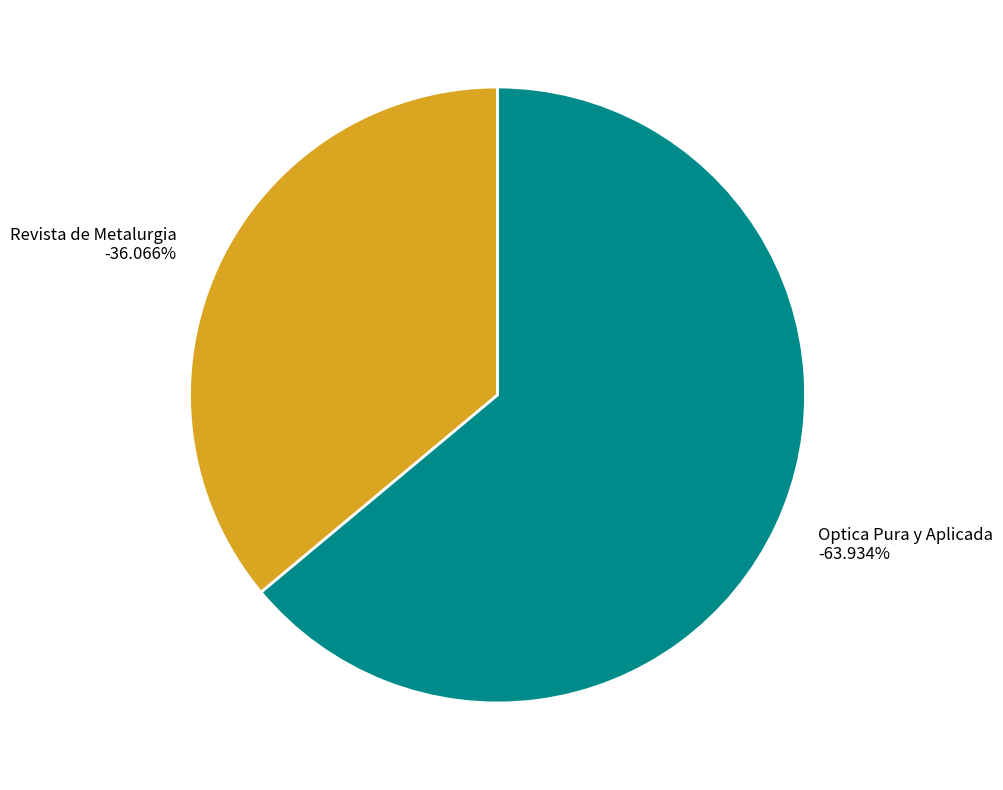

Is it true that Revista de Metalurgia is 28% of the pie?

False